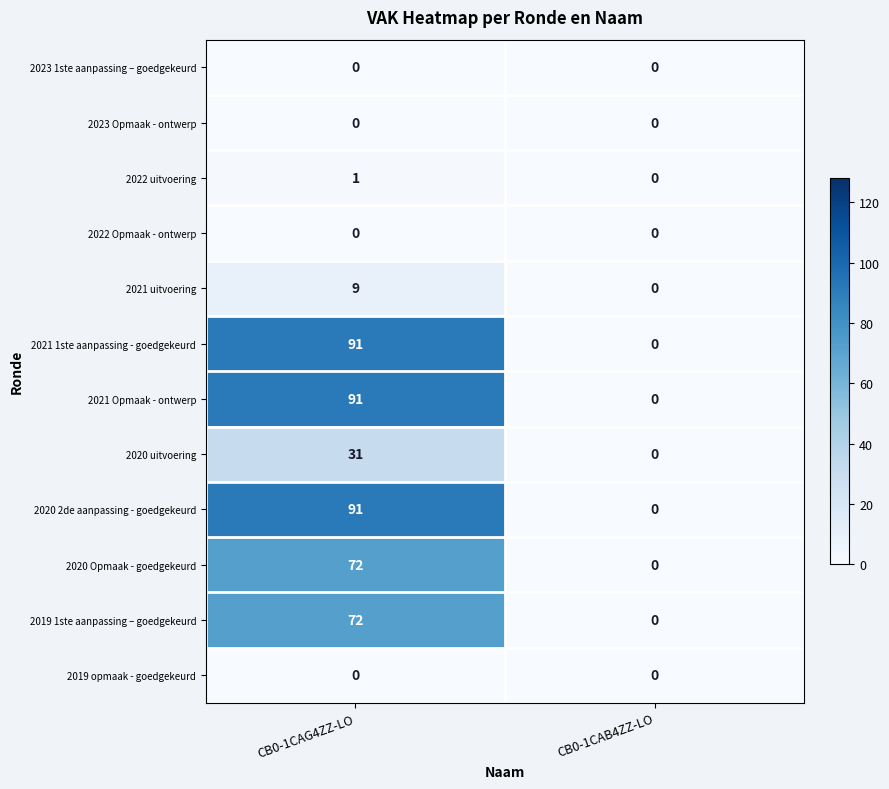

What is the difference between the highest and lowest values at CB0-1CAG4ZZ-LO?

91